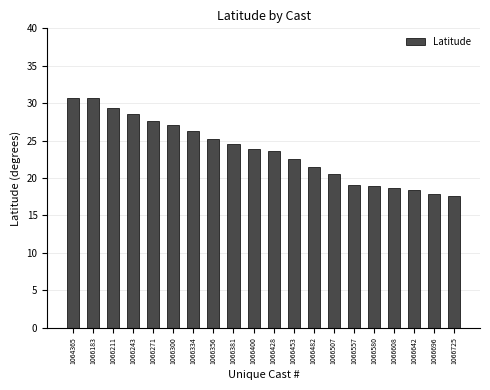

What is the ratio of the value at 1066243 to the value at 1066356?

1.1